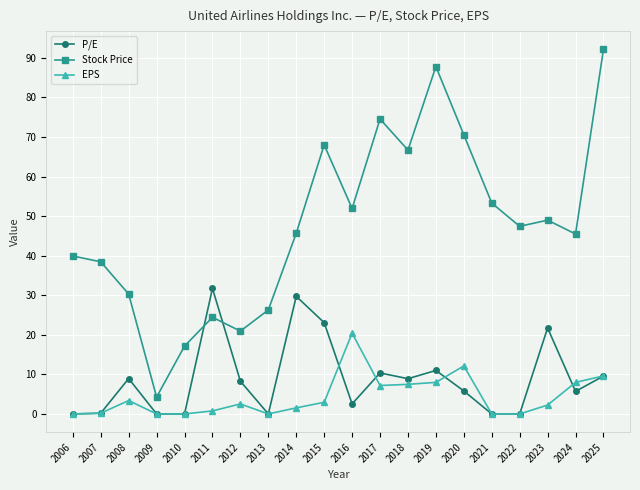

How many interior local peaks does the P/E series have?

6